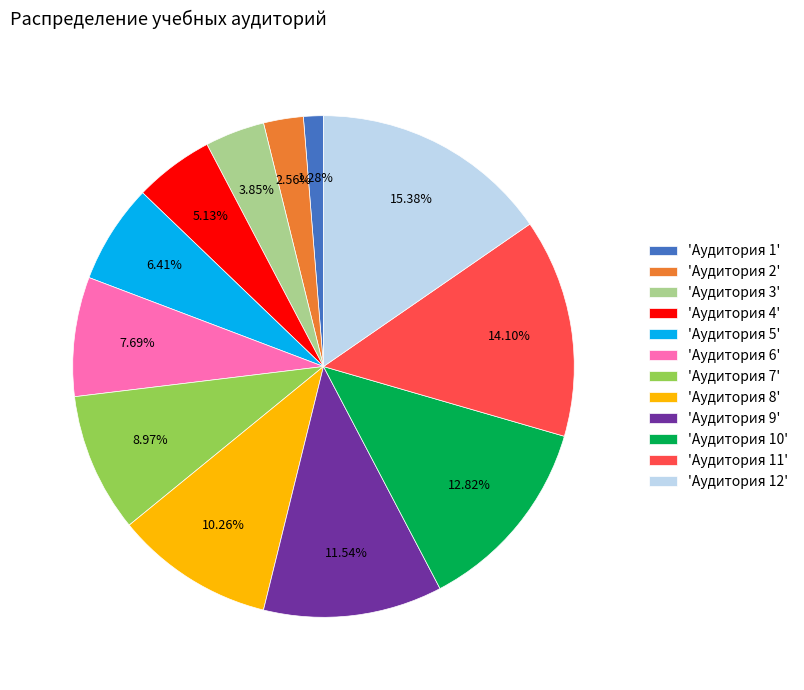

What is the largest slice in the pie chart?

'Аудитория 12'